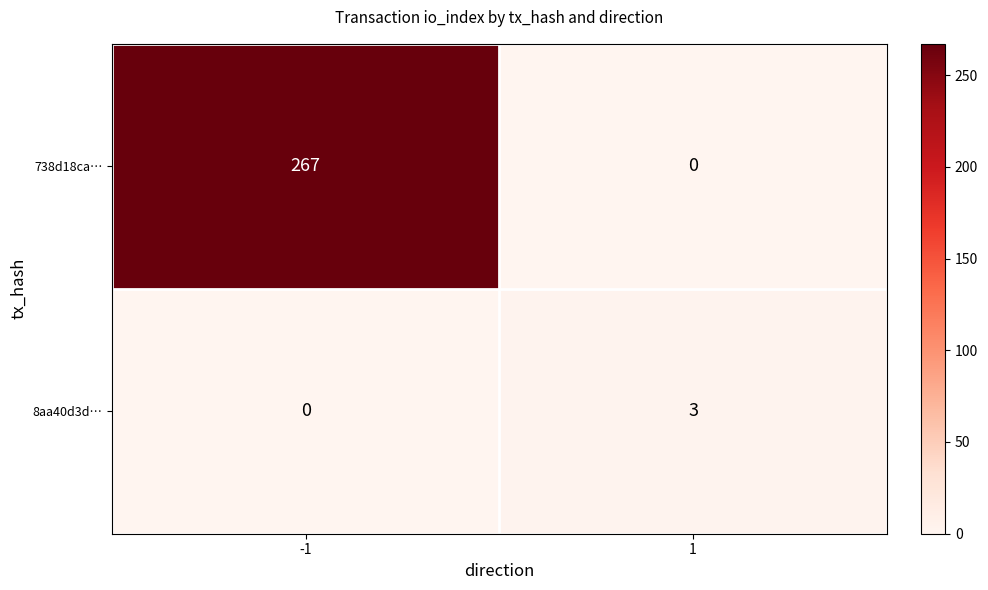

At -1, list the series in order from smallest to largest.

8aa40d3d…, 738d18ca…